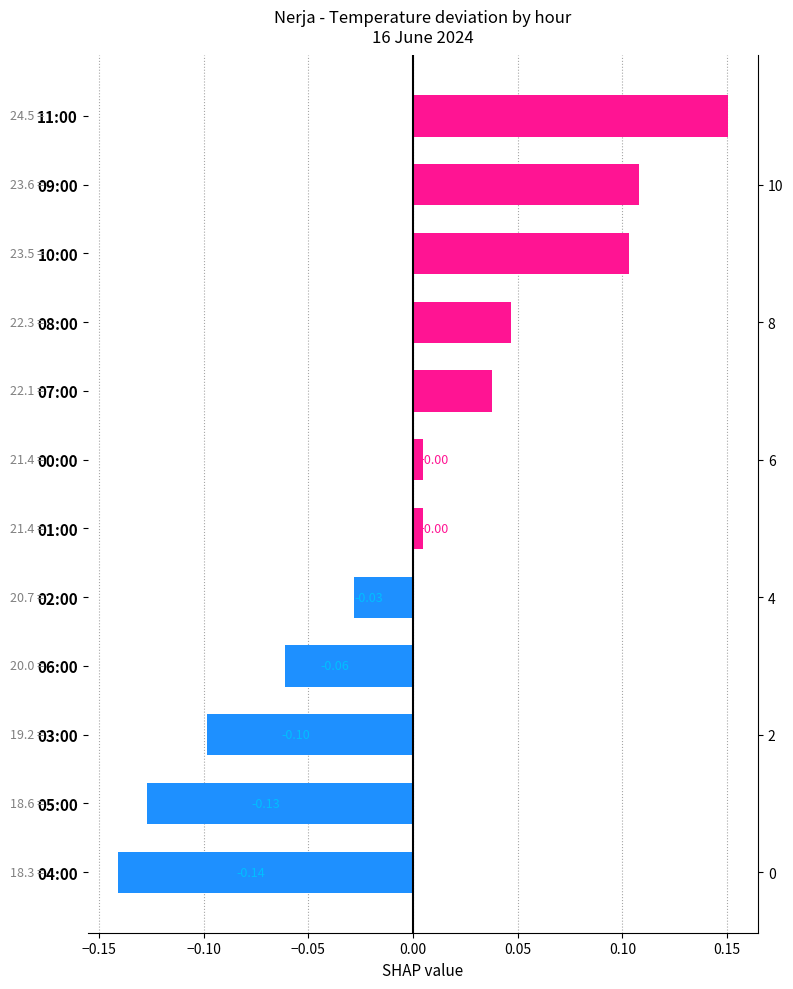

What is the difference between the maximum and second lowest values?

0.3